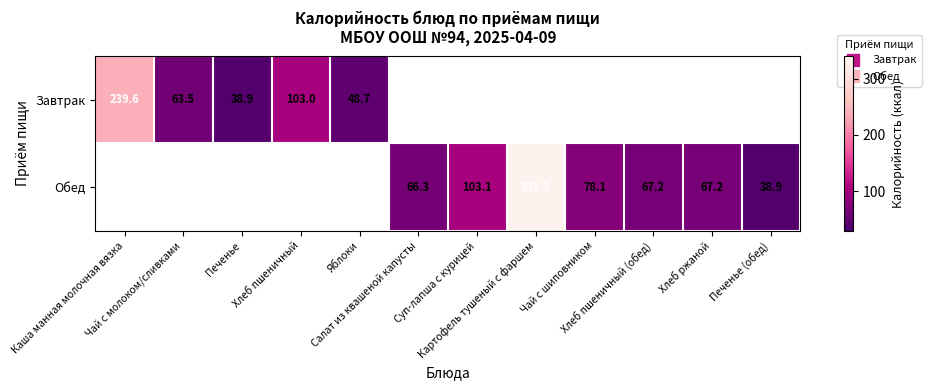

What is the highest value of the Завтрак series?

239.6